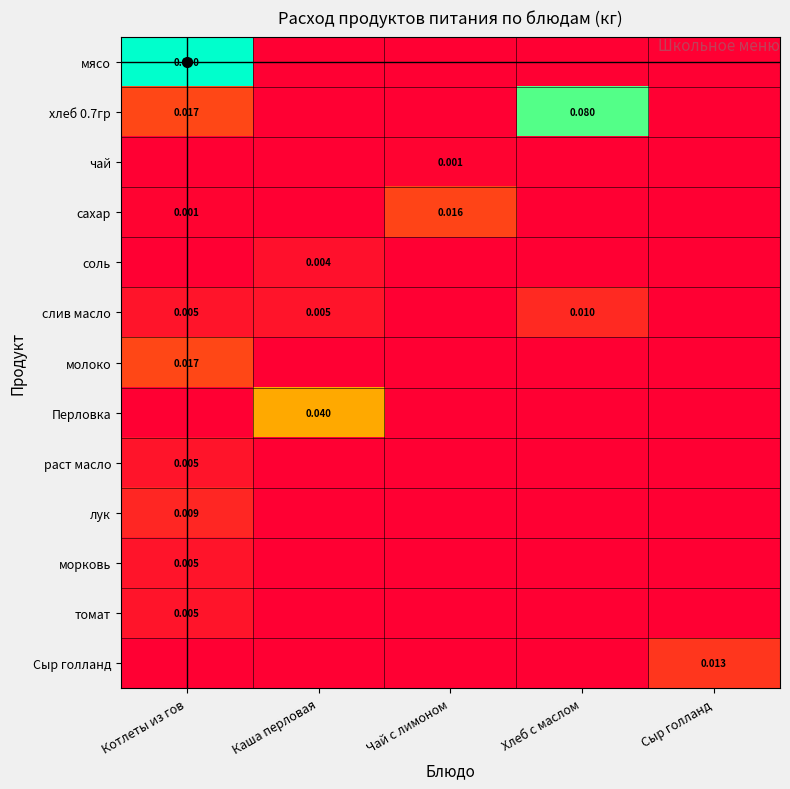

Between Чай с лимоном and Хлеб с маслом, which series saw the biggest shift?

хлеб 0.7гр